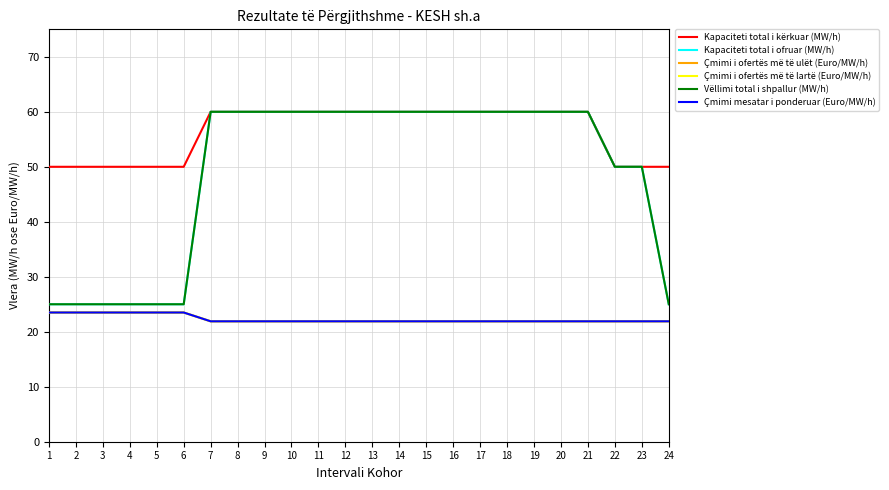

True or false: Çmimi i ofertës më të lartë (Euro/MW/h) and Vëllimi total i shpallur (MW/h) cross at least once.

False